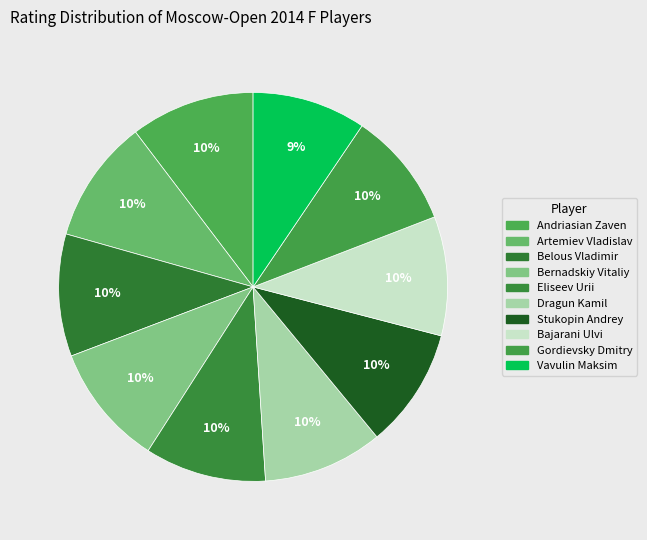

To the nearest percent, what portion does Andriasian Zaven represent?

10%